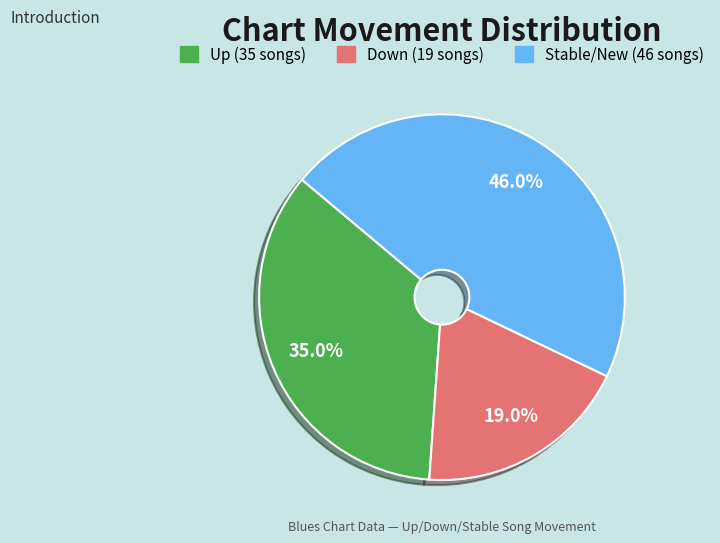

Which category has the smallest portion of the pie?

down